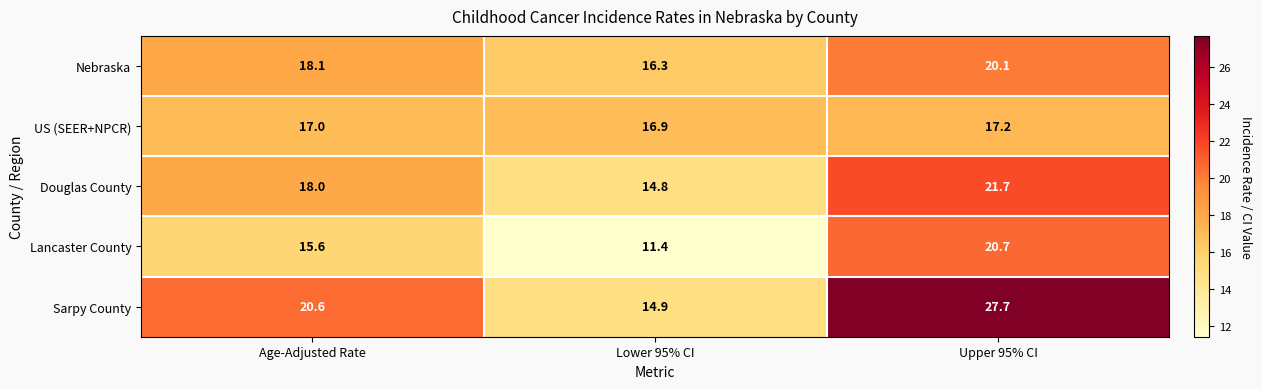

Read the US (SEER+NPCR) value at Upper 95% CI.

17.2